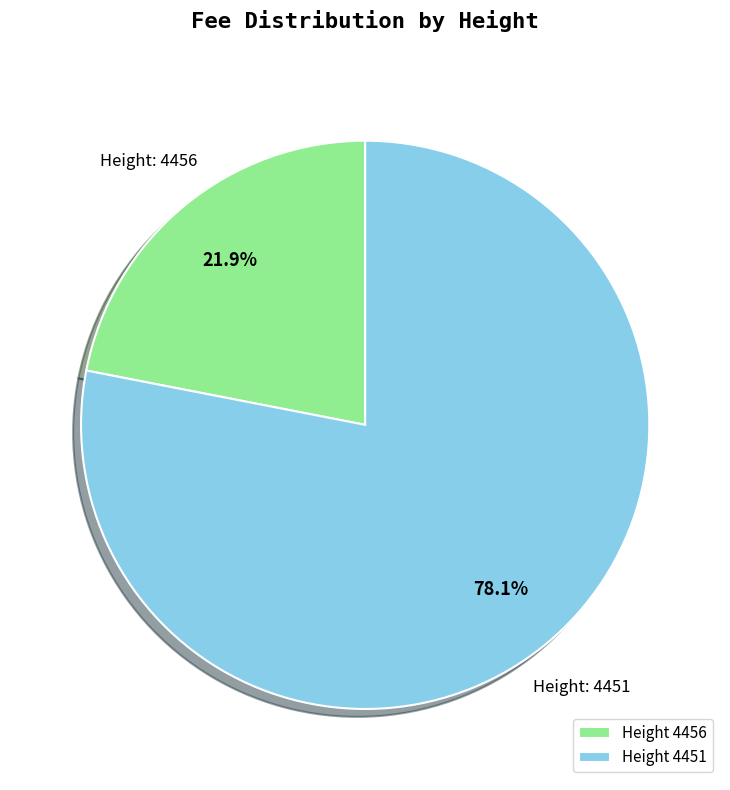

How many segments does this pie chart have?

2